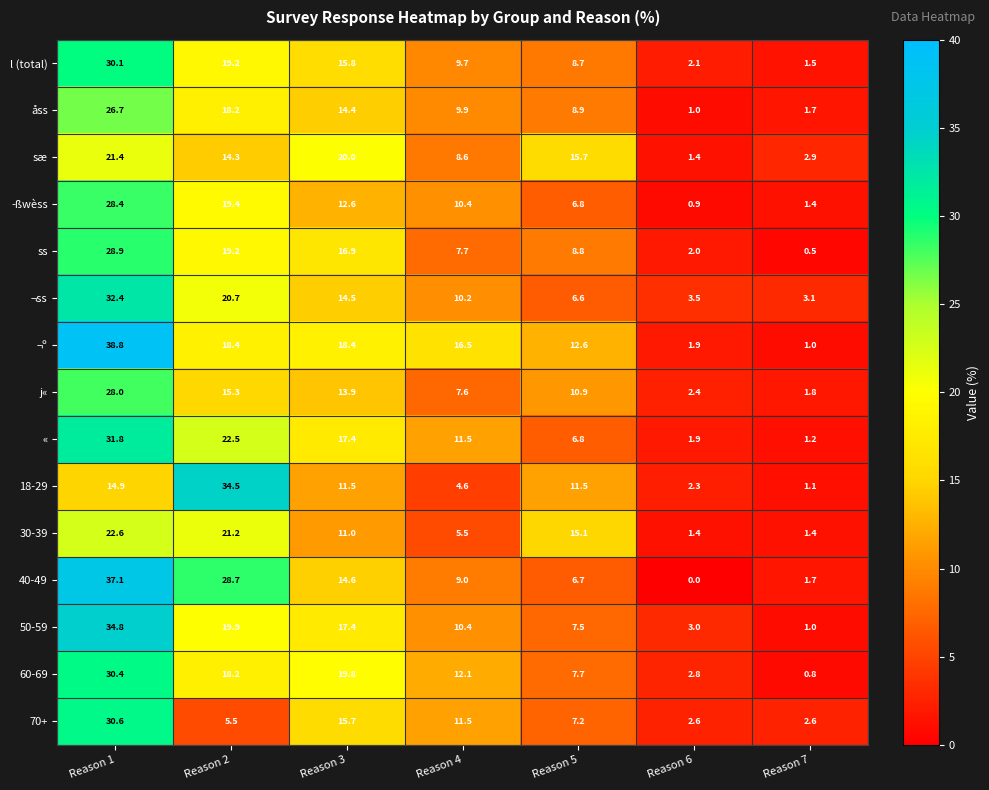

Rank the series by their maximum value, from highest to lowest.

¬º, 40-49, 50-59, 18-29, ¬ss, «, 70+, 60-69, l (total), ss, ­ßwèss, j«, åss, 30-39, sæ